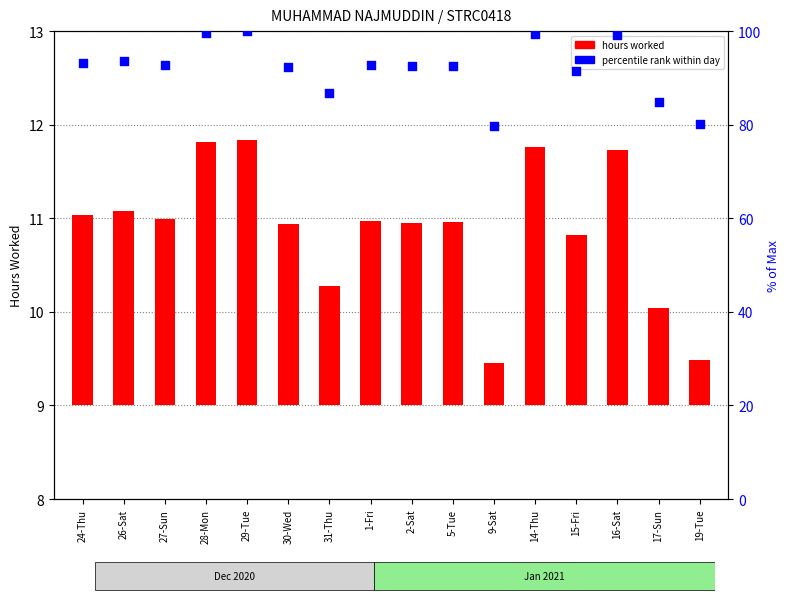

Which series contains the highest Y value?

percentile rank